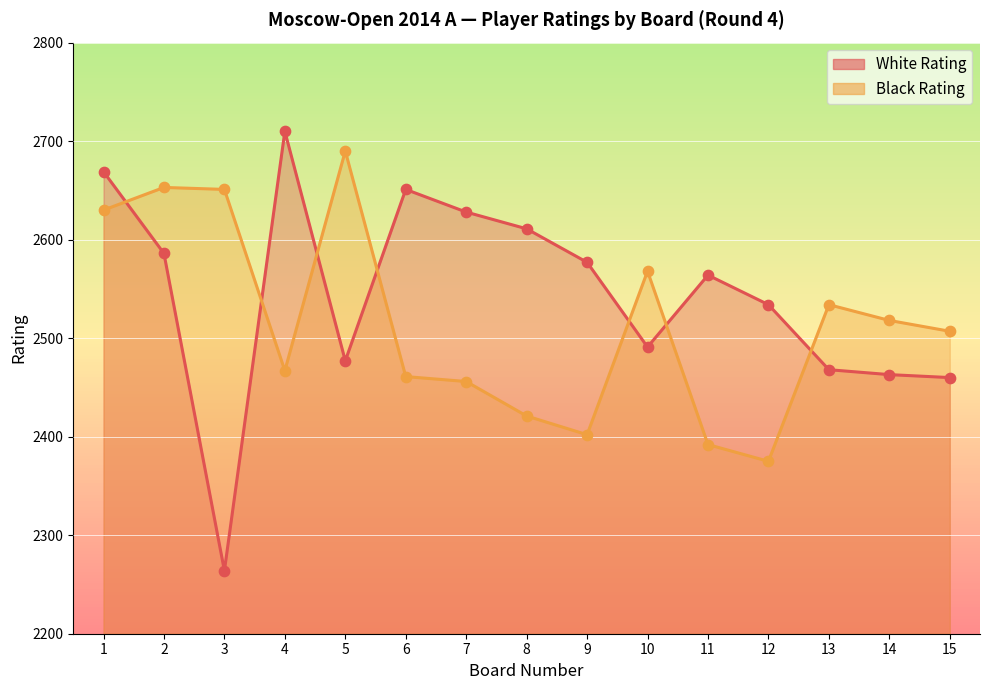

What is the total value across all series at 14?

4981